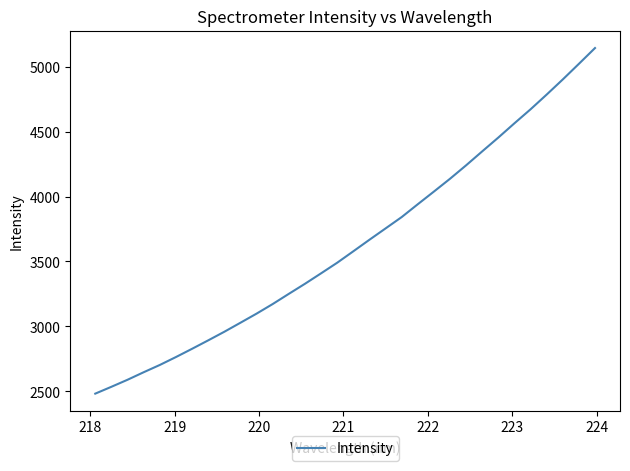

What is the difference between the maximum and minimum values?

2659.3